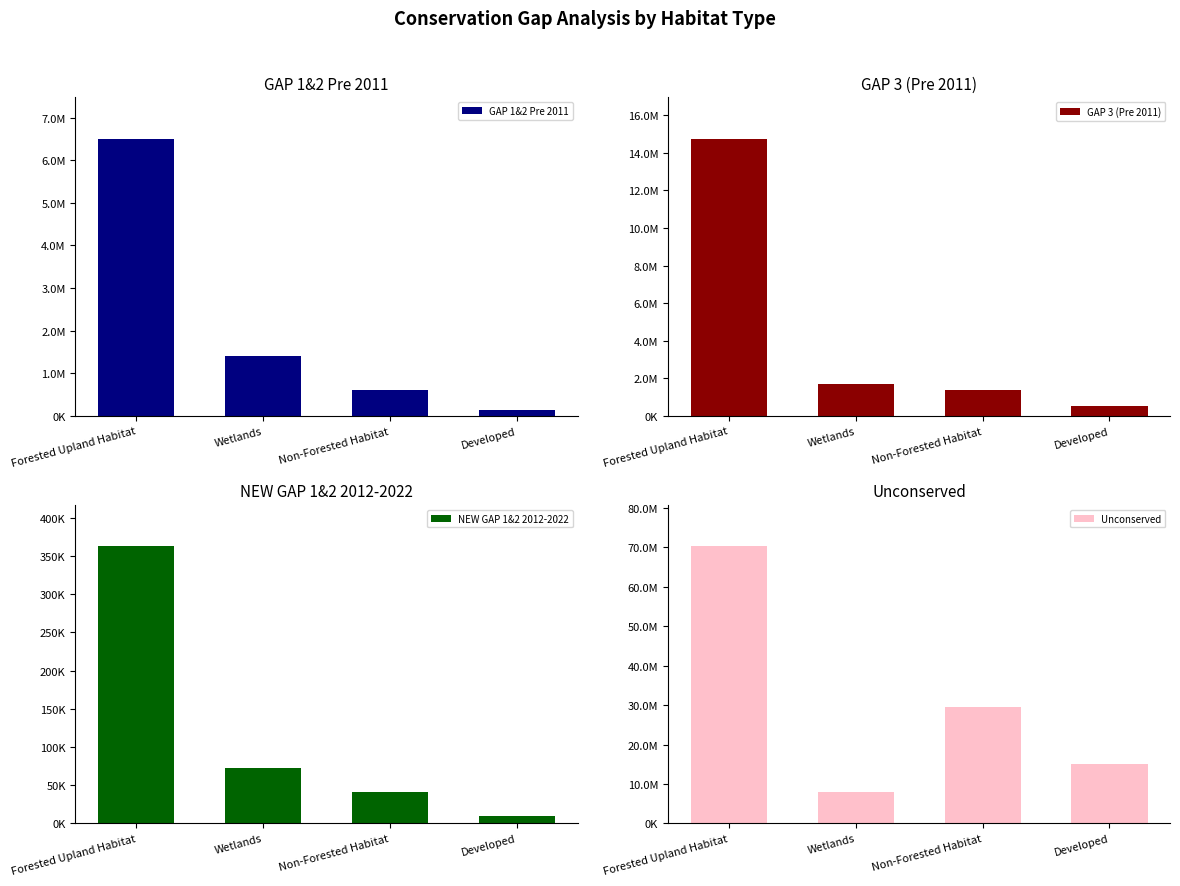

How many groups of bars are there?

4